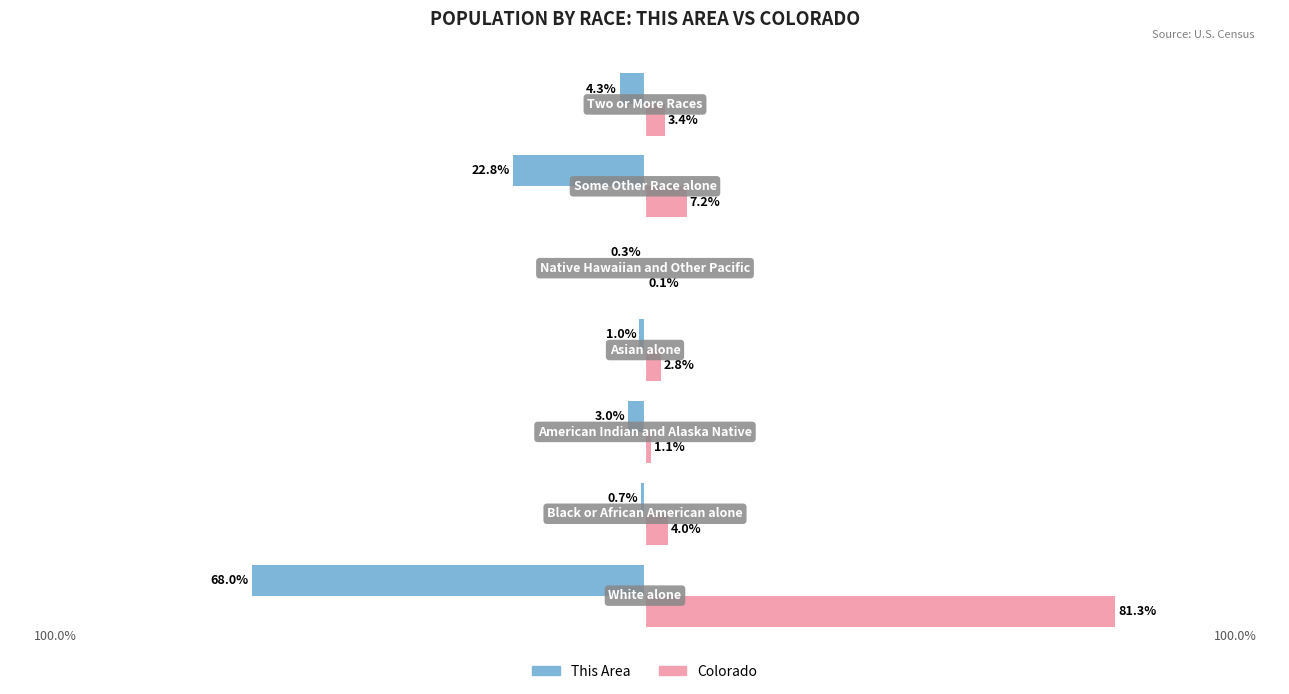

Rank the series by their maximum value, from lowest to highest.

This Area, Colorado